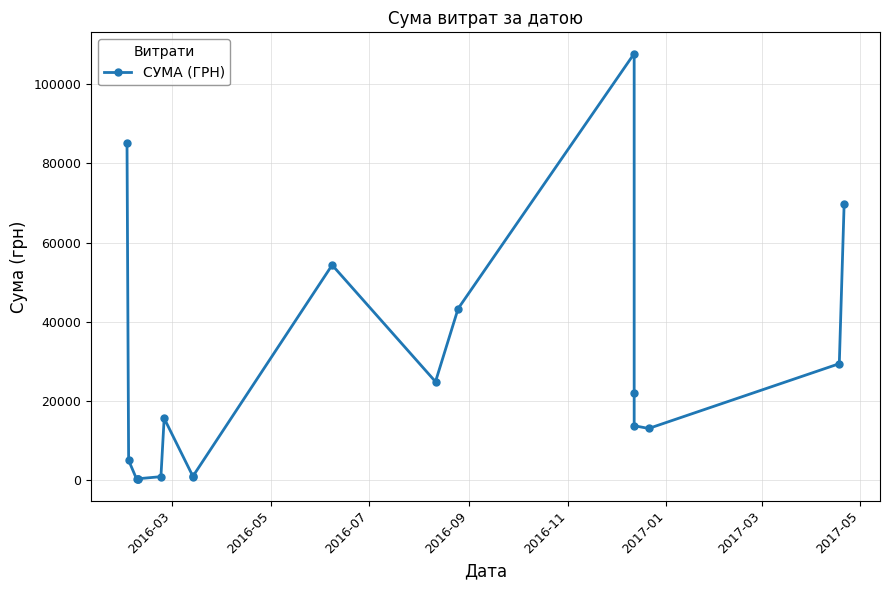

Reading left to right, transcribe all the data shown in this chart.

85026.0	5060.1	271.4	300.0	417.0	937.8	15664.3	852.6	1152.5	54324.4	24897.0	43325.5	107657.1	22122.9	13788.0	13100.0	29440.0	69829.0